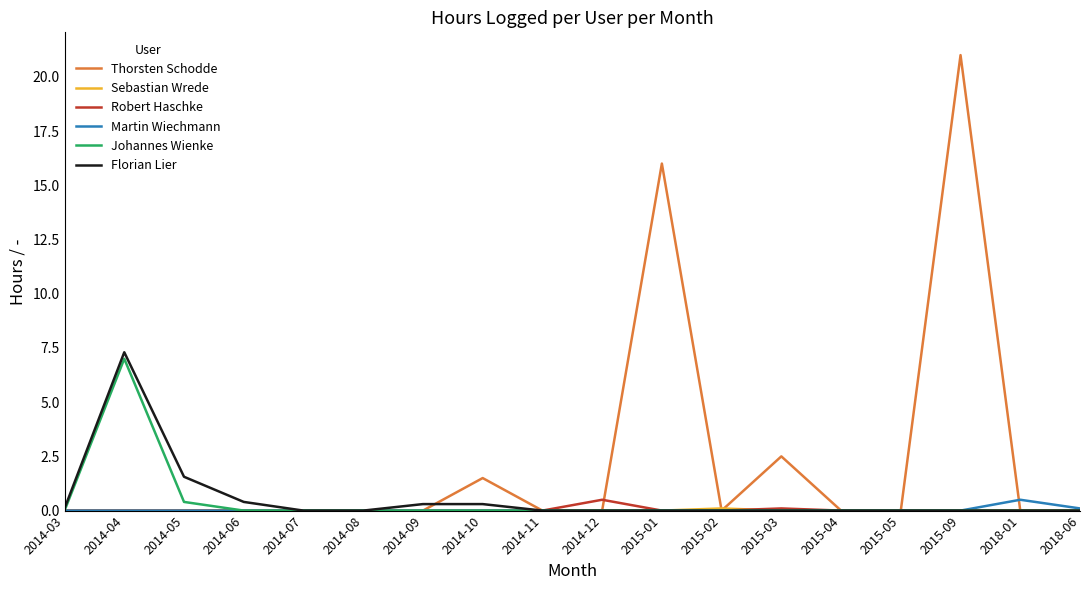

What is the greatest value displayed?

21.0